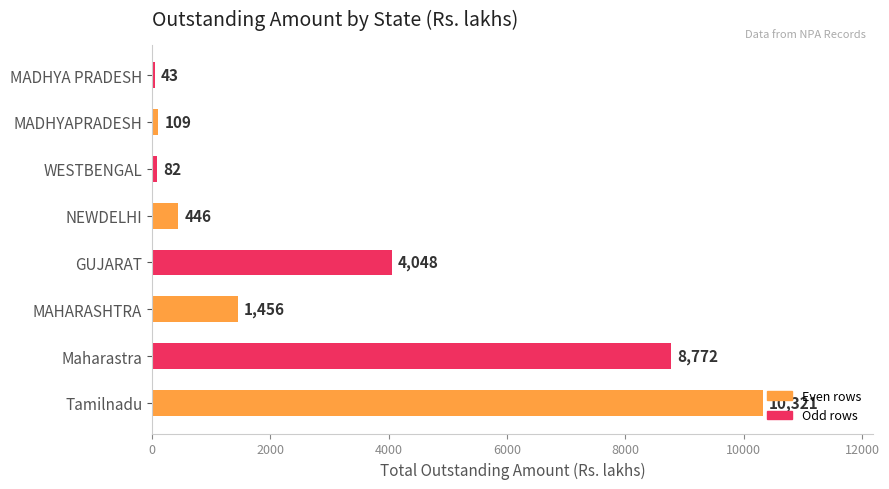

What is the ratio of the value at Tamilnadu to the value at GUJARAT?

2.5